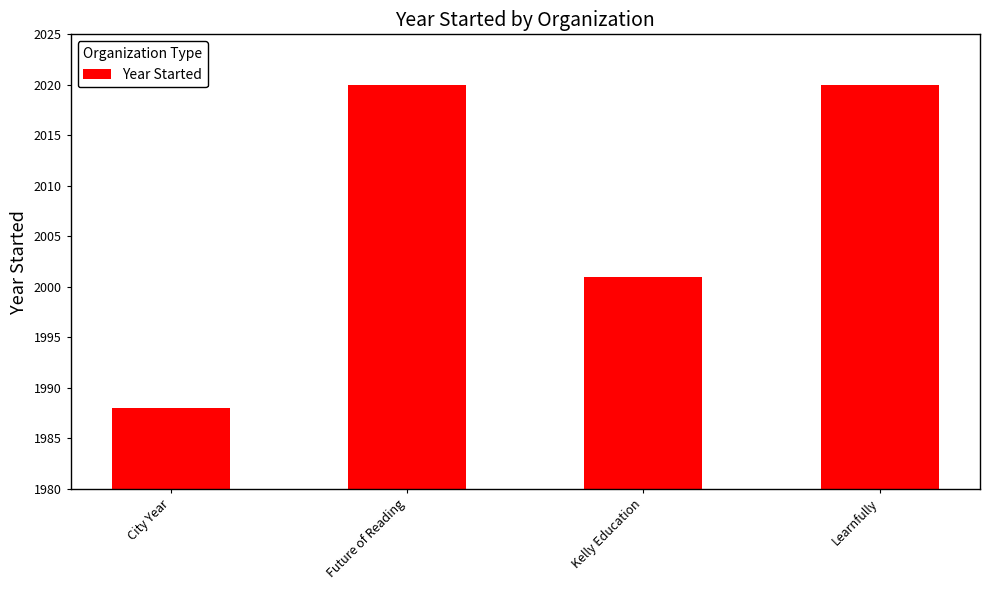

Count the values in the range 2001 to 2020.

3